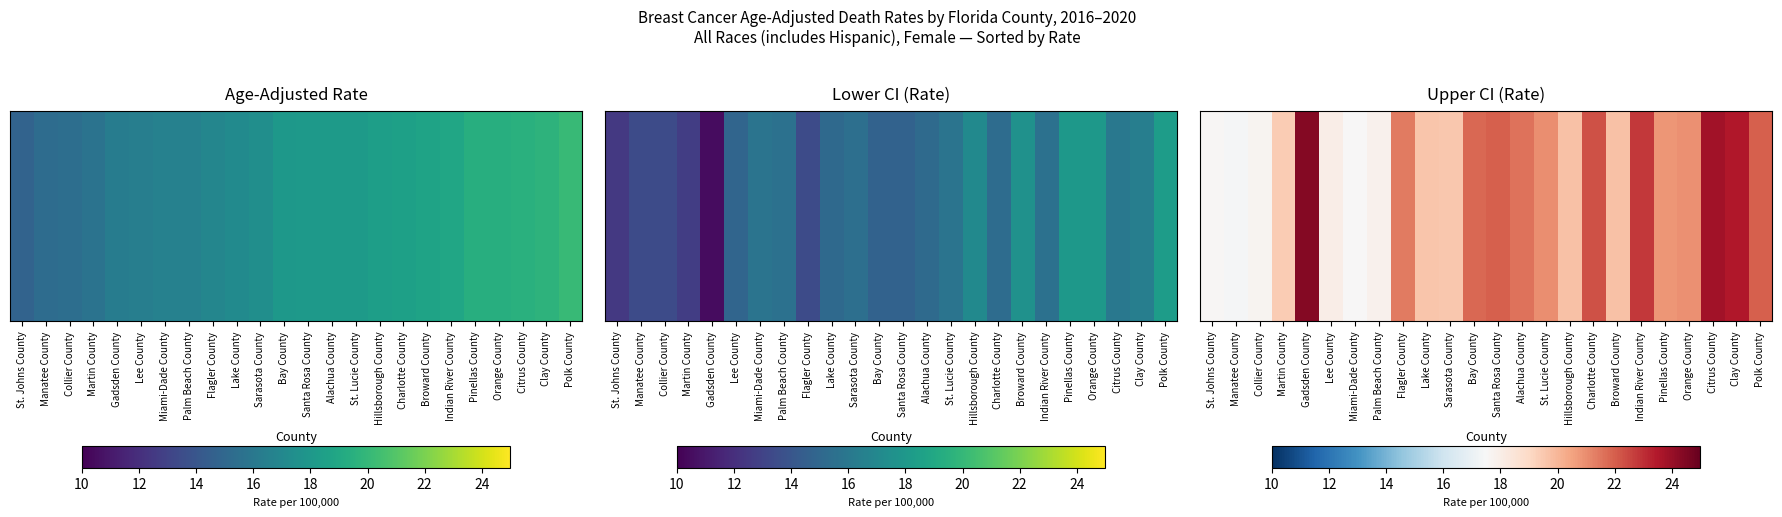

What is the difference between the values at Flagler County and Charlotte County?

0.9